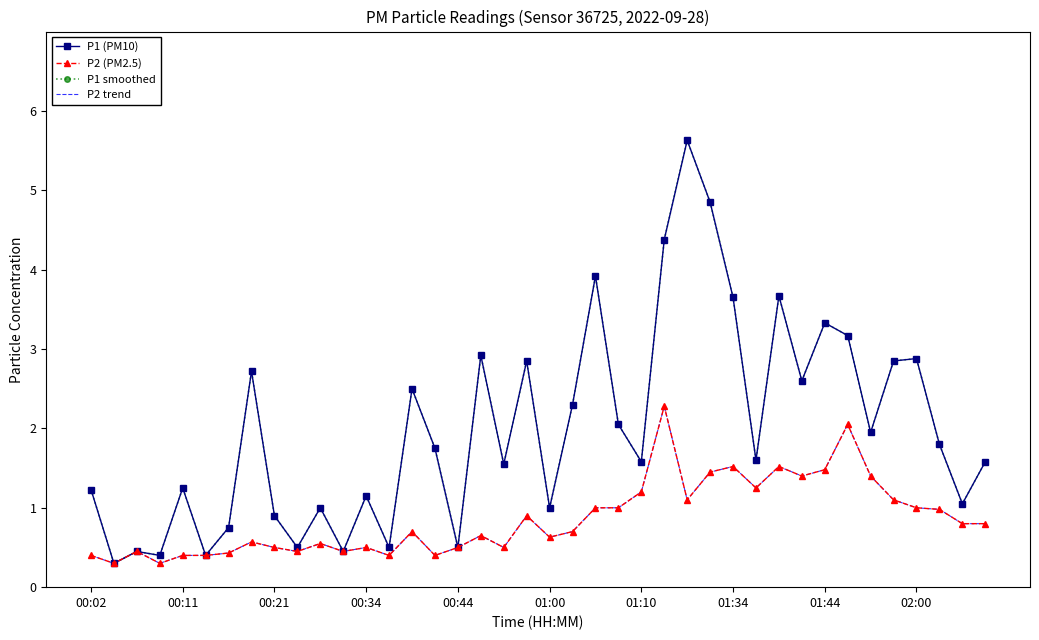

What is the difference between the maximum and minimum values in the P2 (PM2.5) series?

2.0